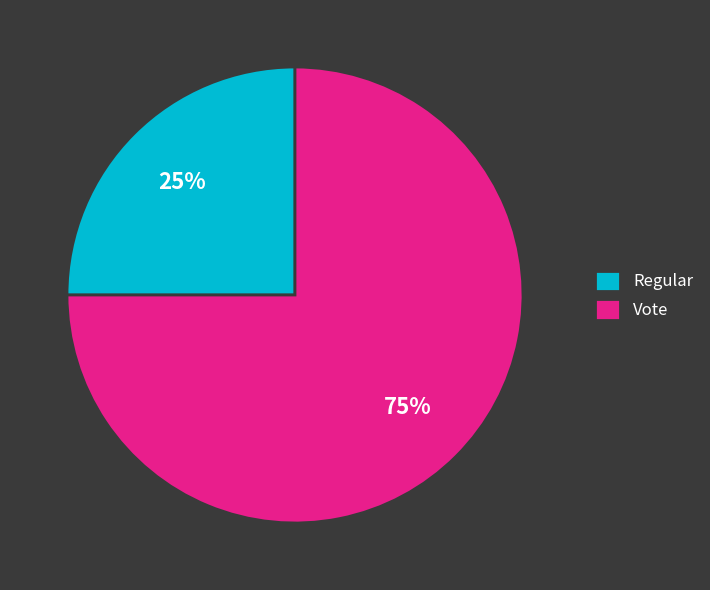

Which slice is the smallest?

Regular